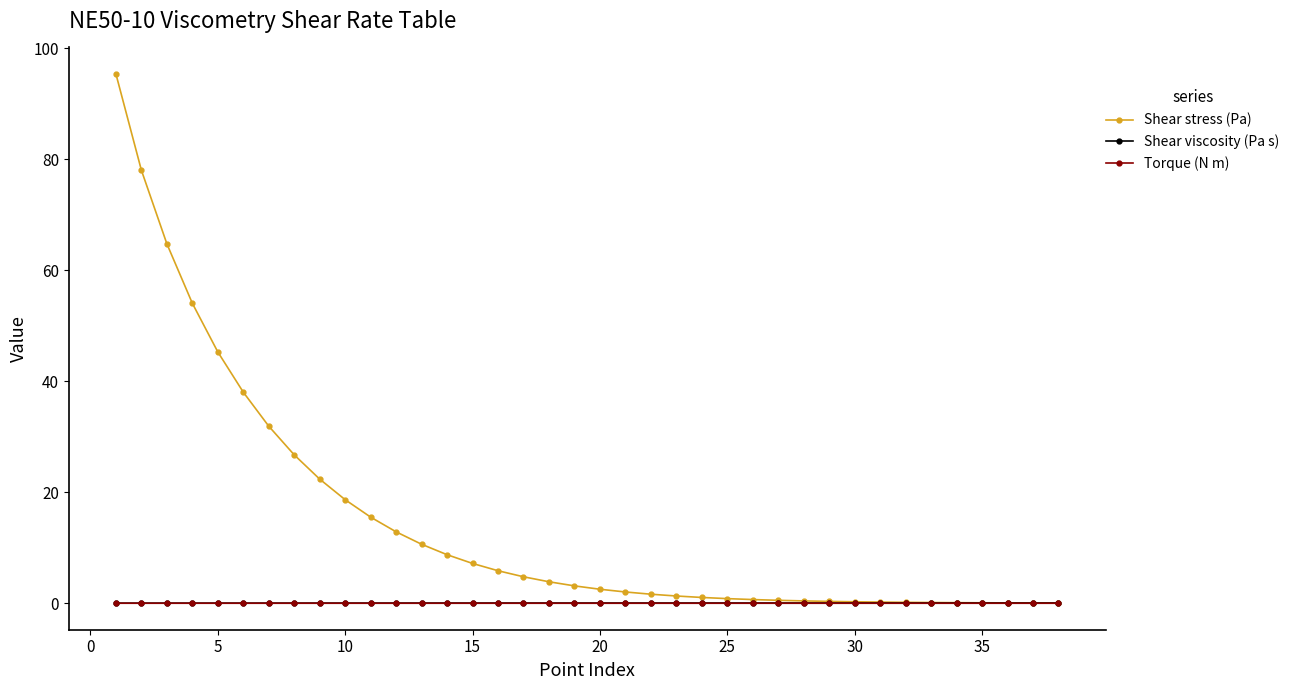

What is the maximum value for Shear stress (Pa)?

95.4